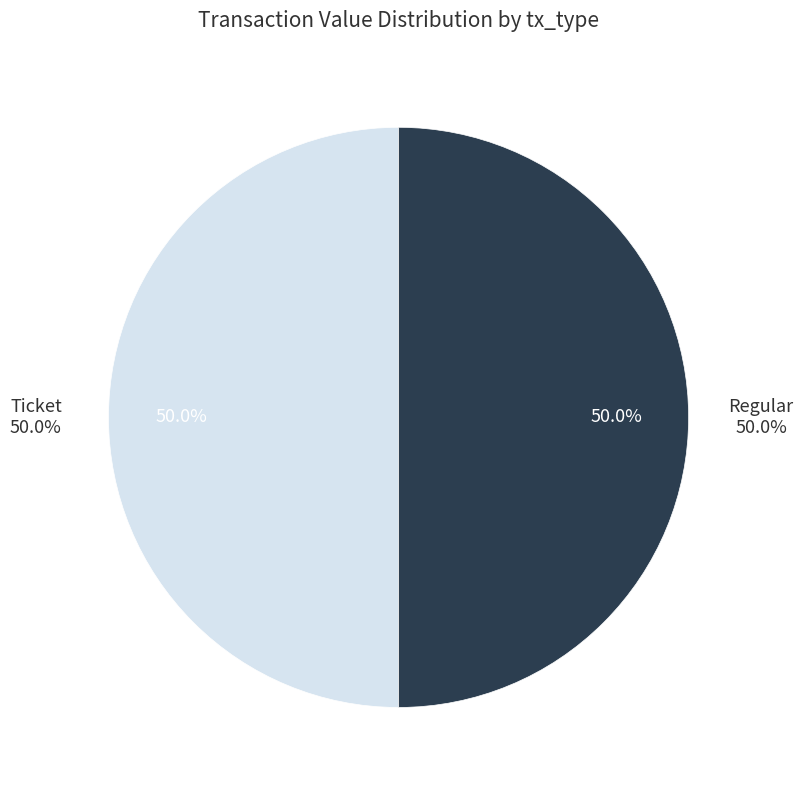

To the nearest percent, what is the average slice percentage?

50%